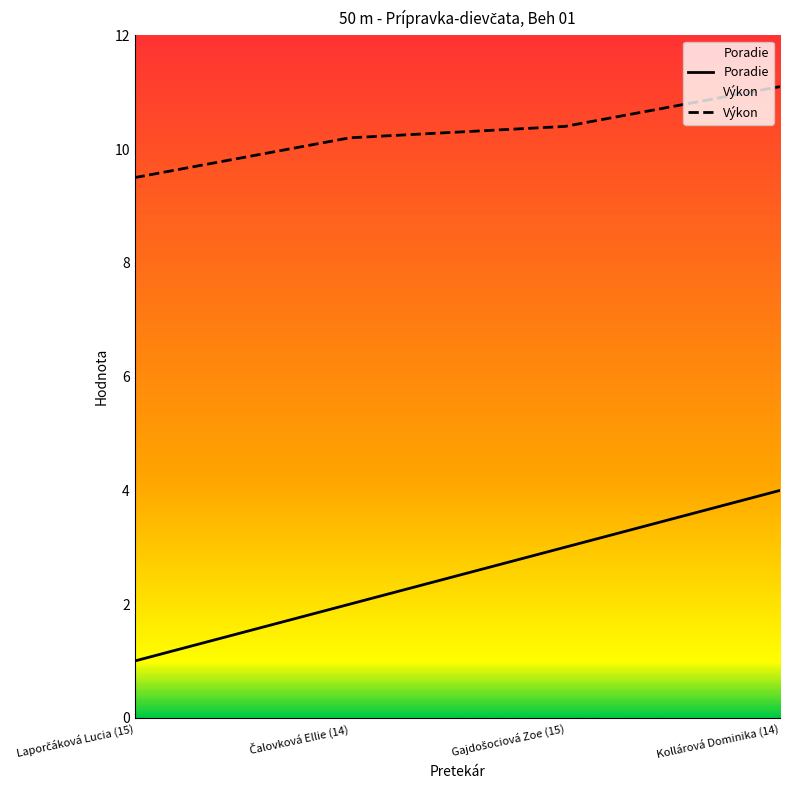

True or false: Poradie and Výkon cross at least once.

False